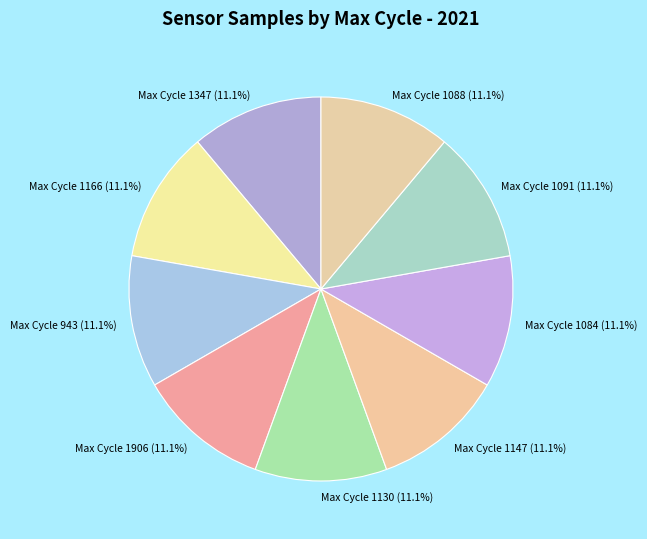

How much of the chart is everything except Max Cycle 1088 (11.1%)?

88.9%